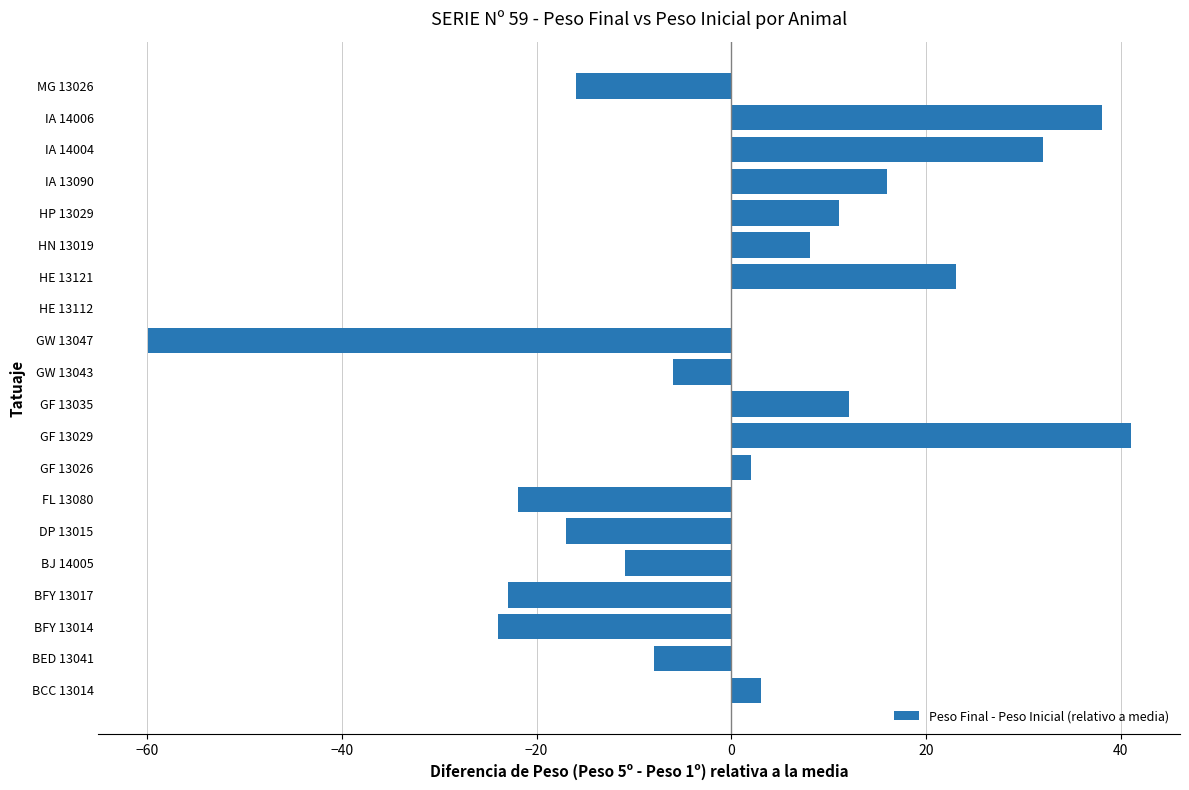

Are the bars grouped side by side (vs. stacked)?

No